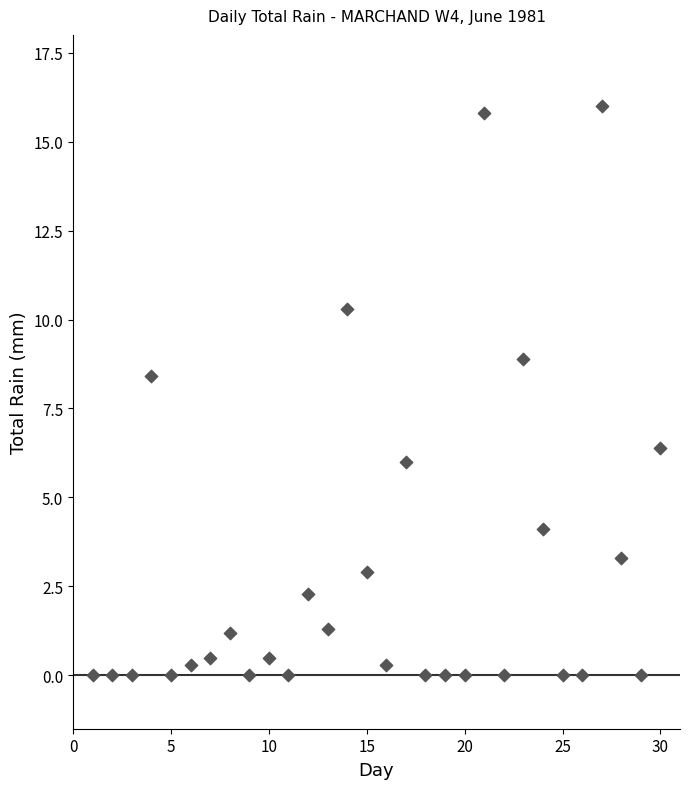

What is the range of X values (max minus min)?

29.0